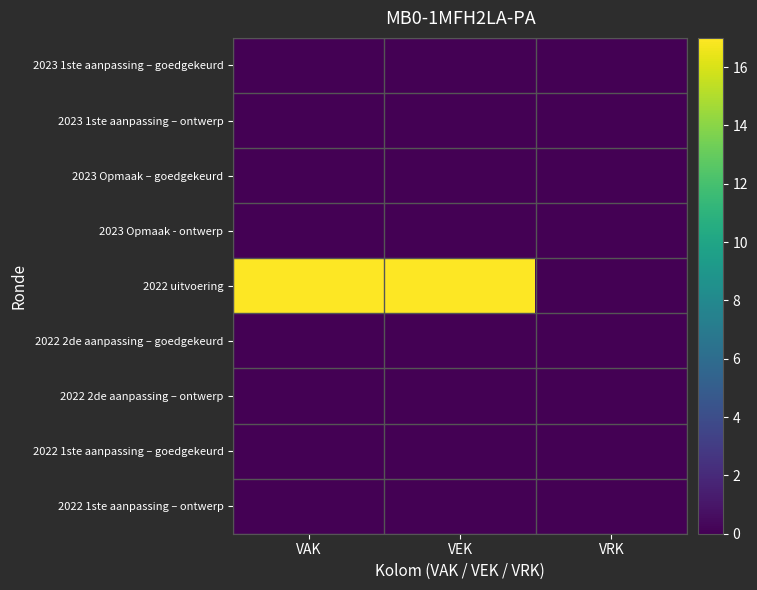

Reading left to right, list all the values displayed in this chart.

2023 1ste aanpassing – goedgekeurd: VAK=0	VEK=0	VRK=0
2023 1ste aanpassing – ontwerp: VAK=0	VEK=0	VRK=0
2023 Opmaak – goedgekeurd: VAK=0	VEK=0	VRK=0
2023 Opmaak - ontwerp: VAK=0	VEK=0	VRK=0
2022 uitvoering: VAK=17	VEK=17	VRK=0
2022 2de aanpassing – goedgekeurd: VAK=0	VEK=0	VRK=0
2022 2de aanpassing – ontwerp: VAK=0	VEK=0	VRK=0
2022 1ste aanpassing – goedgekeurd: VAK=0	VEK=0	VRK=0
2022 1ste aanpassing – ontwerp: VAK=0	VEK=0	VRK=0